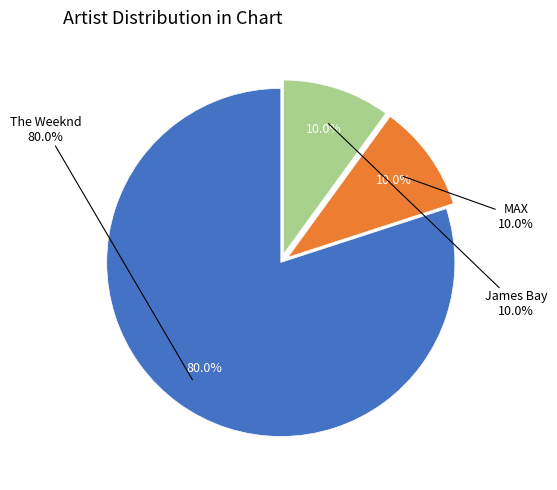

Count the number of slices in the pie.

3